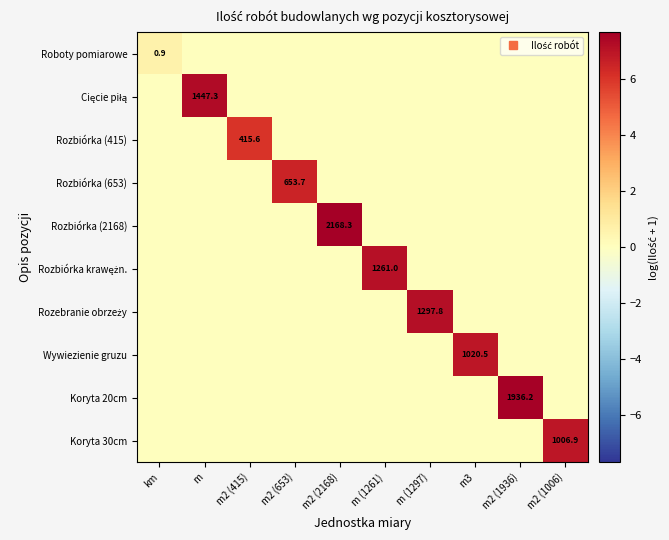

What is the difference between the maximum and minimum values in the Cięcie piłą series?

7.3